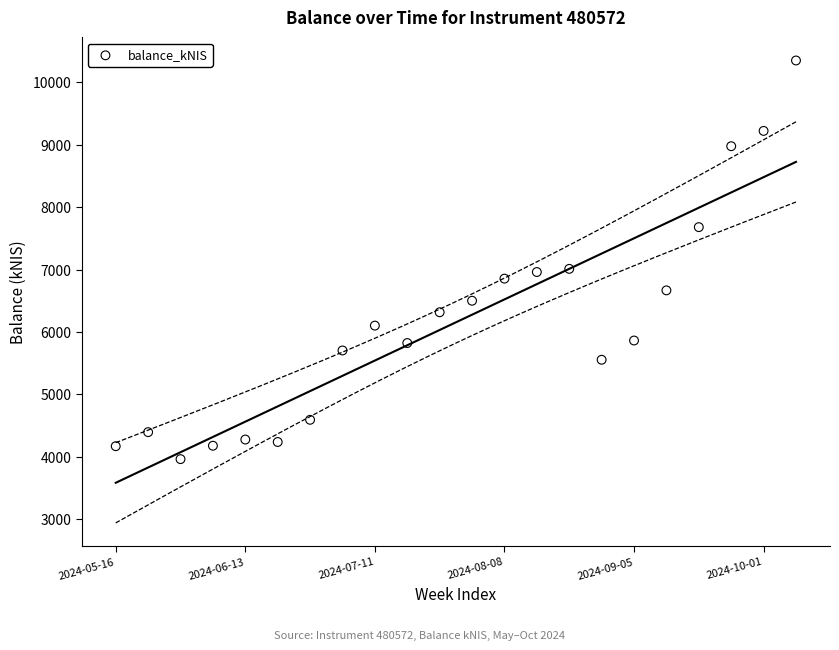

What is the range of Y values (max minus min)?

6389.4